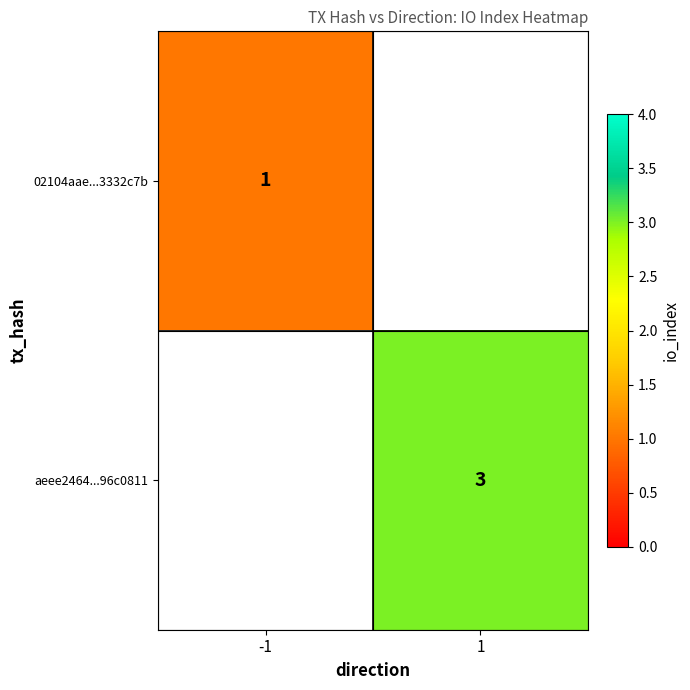

The aeee2464...96c0811 series shows 1.1 at 1. True or false?

False